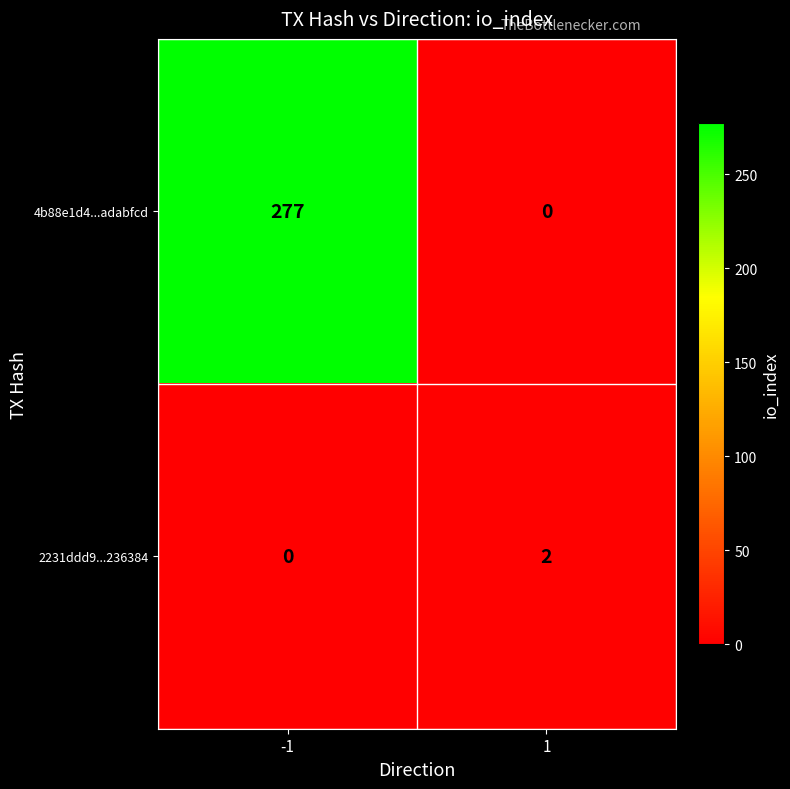

Reading left to right, extract all data points from this chart.

4b88e1d4...adabfcd: 277	0
2231ddd9...236384: 0	2